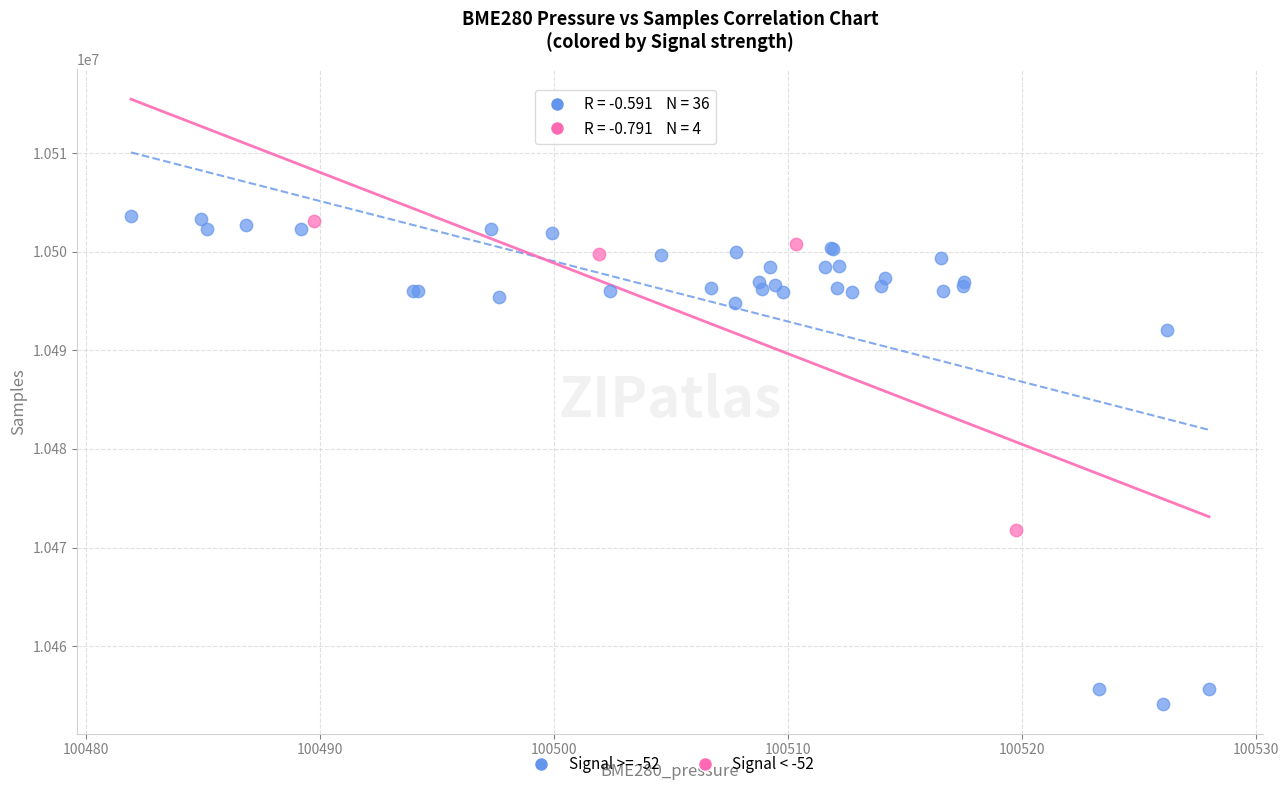

Which series reaches the minimum Y coordinate?

Signal >= -52